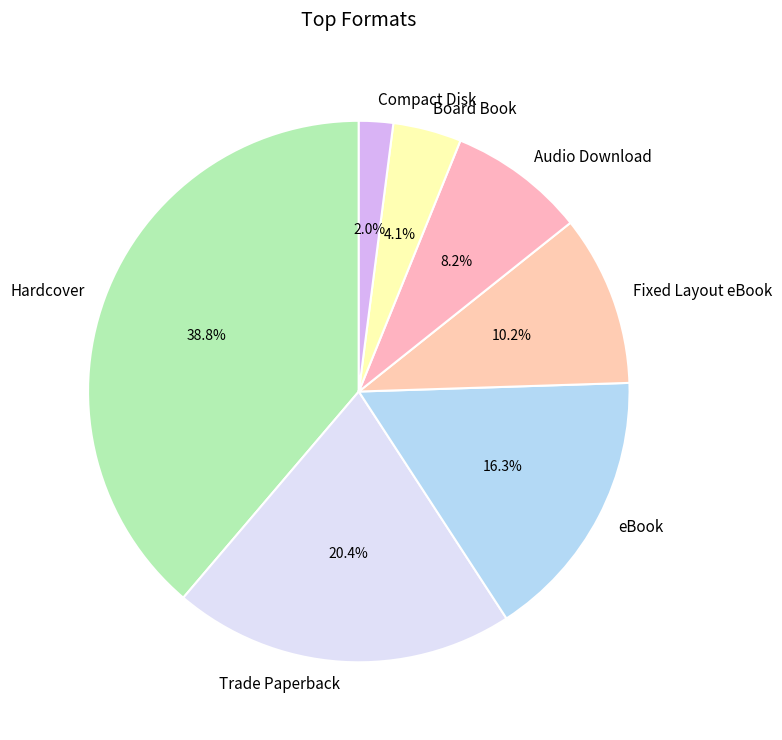

What percentage do Fixed Layout eBook and Hardcover together represent?

49.0%